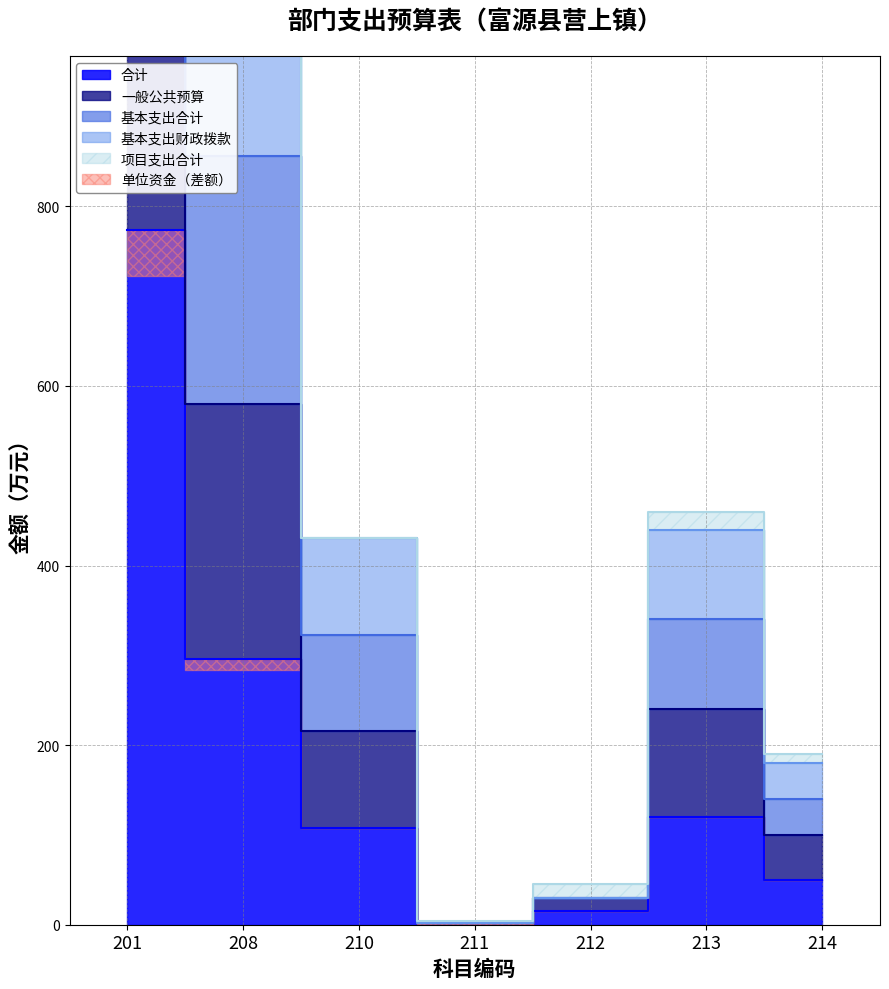

Where is 基本支出合计 nearest to the value 1472?

208